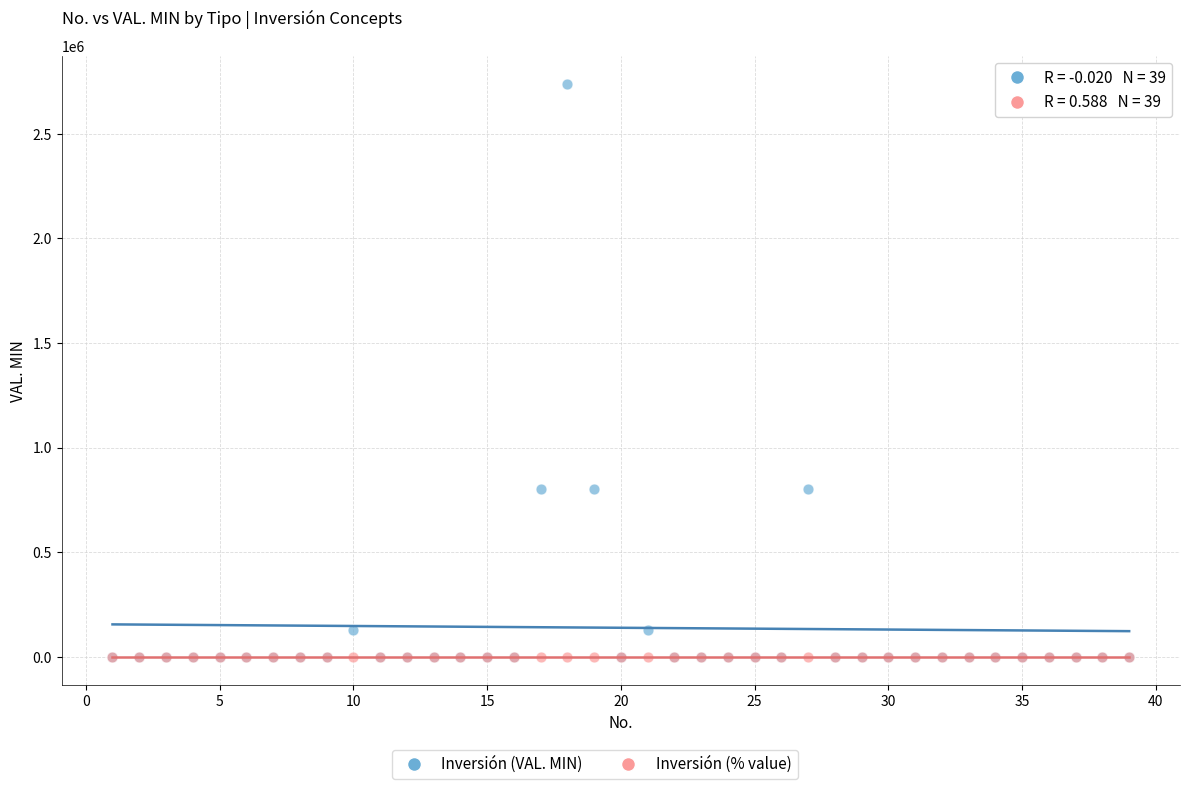

Which series reaches the maximum Y coordinate?

Inversión (VAL. MIN)